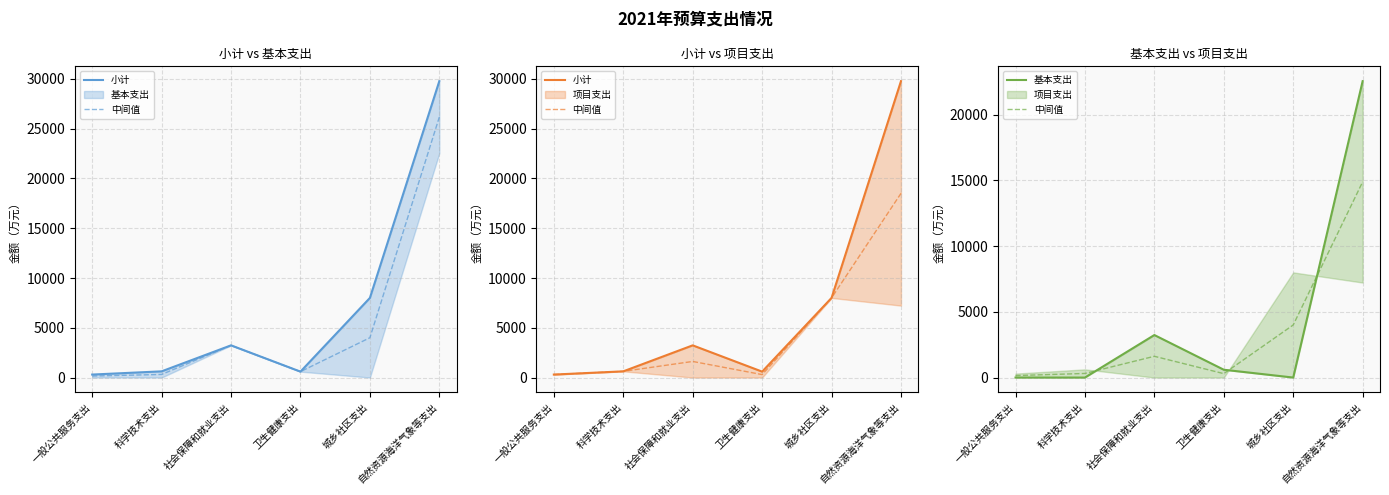

What is the label of the 3rd point from the left?

社会保障和就业支出